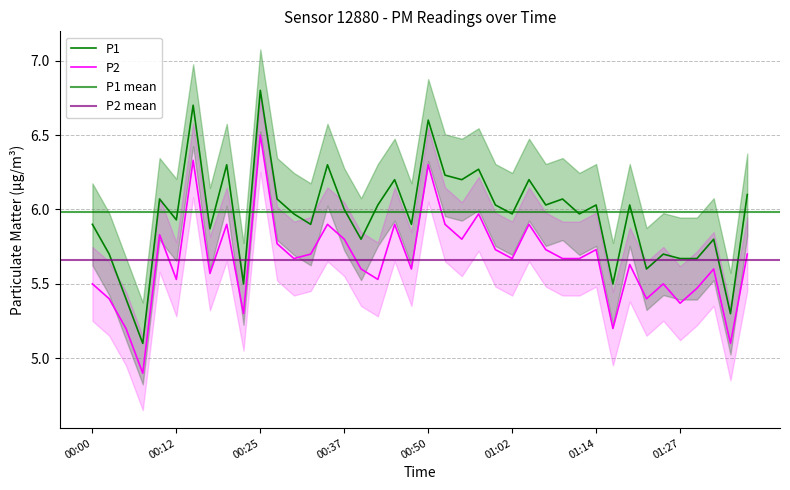

True or false: P2 and P1 intersect in this chart.

False